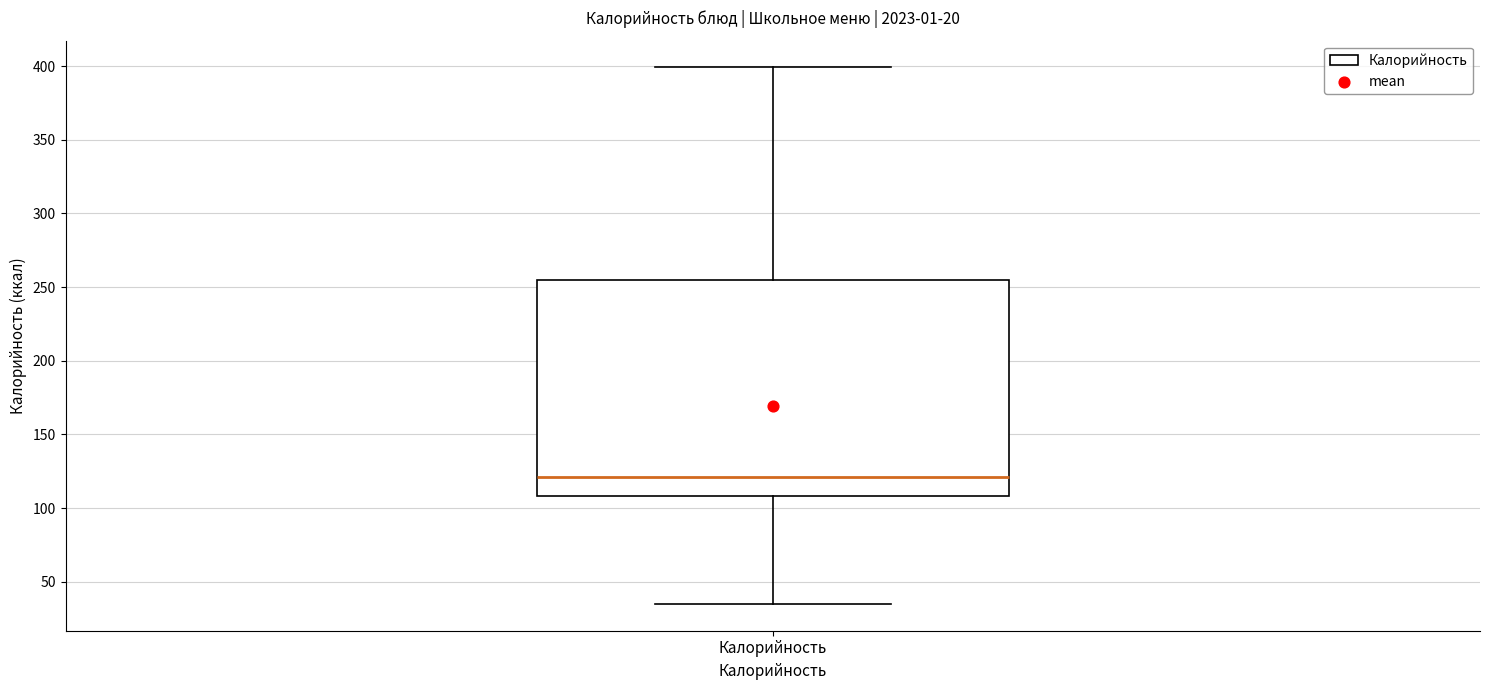

Transcribe this box plot: give where the median line is, the range the box spans, and where the two whiskers end, as read against the y-axis. The values are not printed on the chart, so give them approximately, as read against the axis.

median 120, box 110 to 255, whiskers 35 to 400